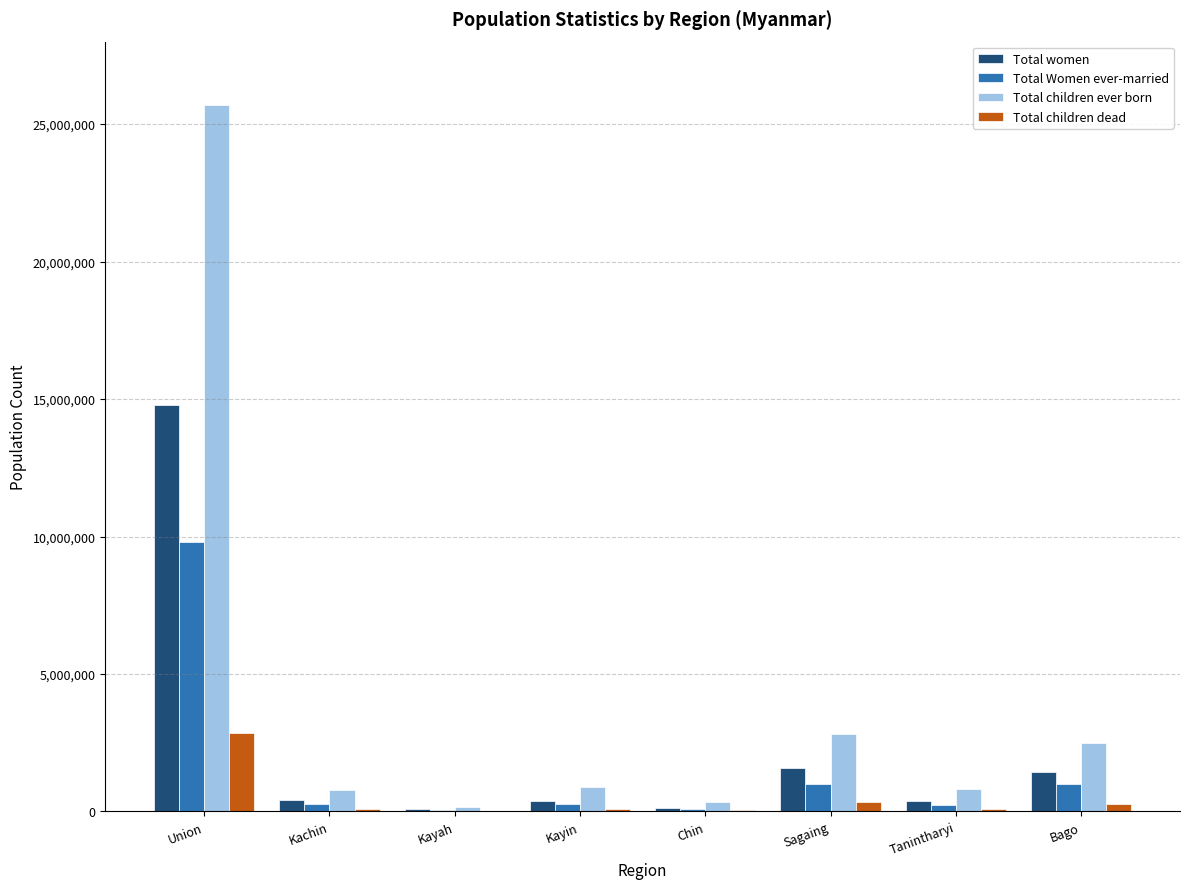

Are the bars grouped side by side (vs. stacked)?

Yes